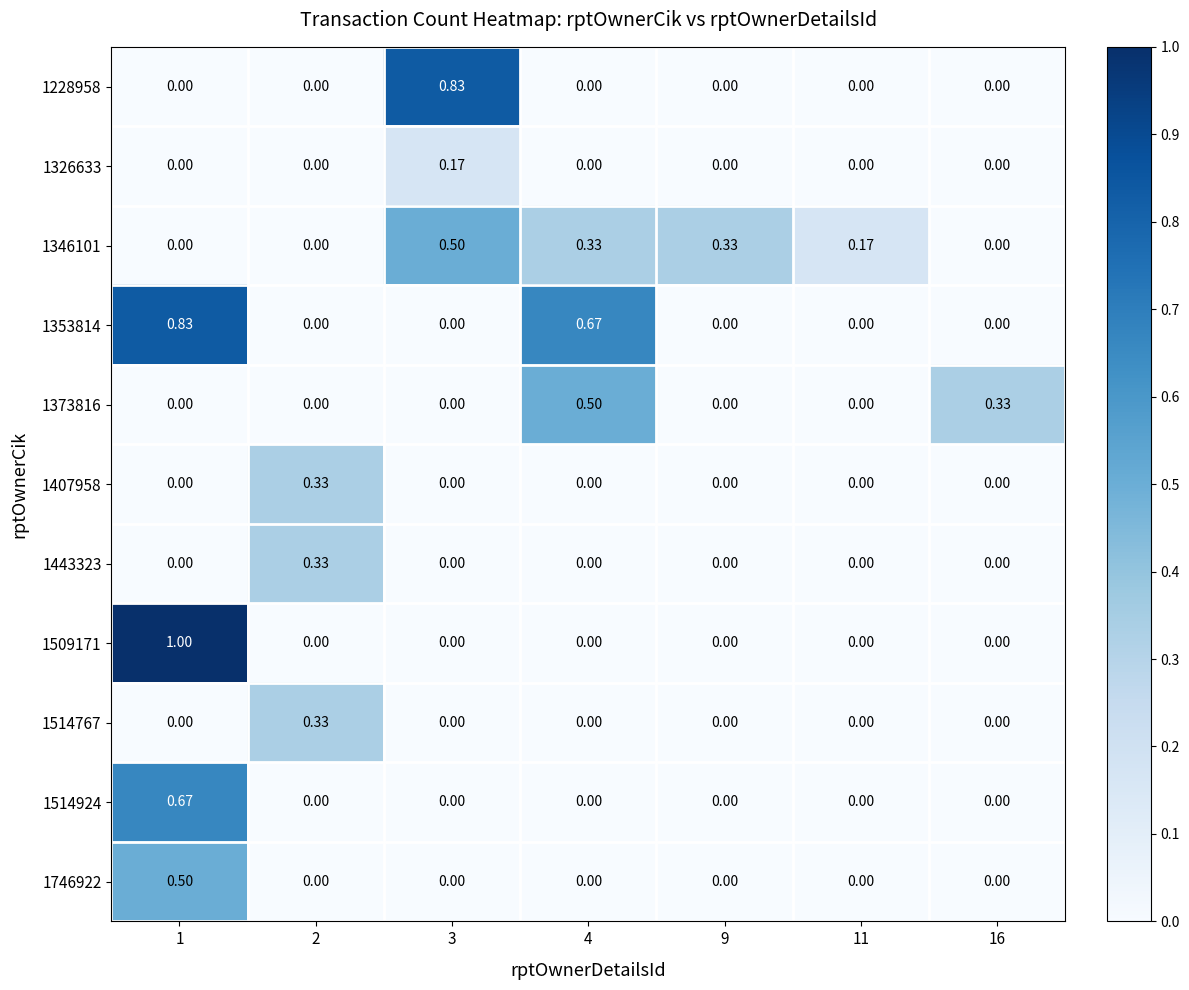

Is the value of 1353814 at 1 greater than the value of 1514767 at 4?

Yes